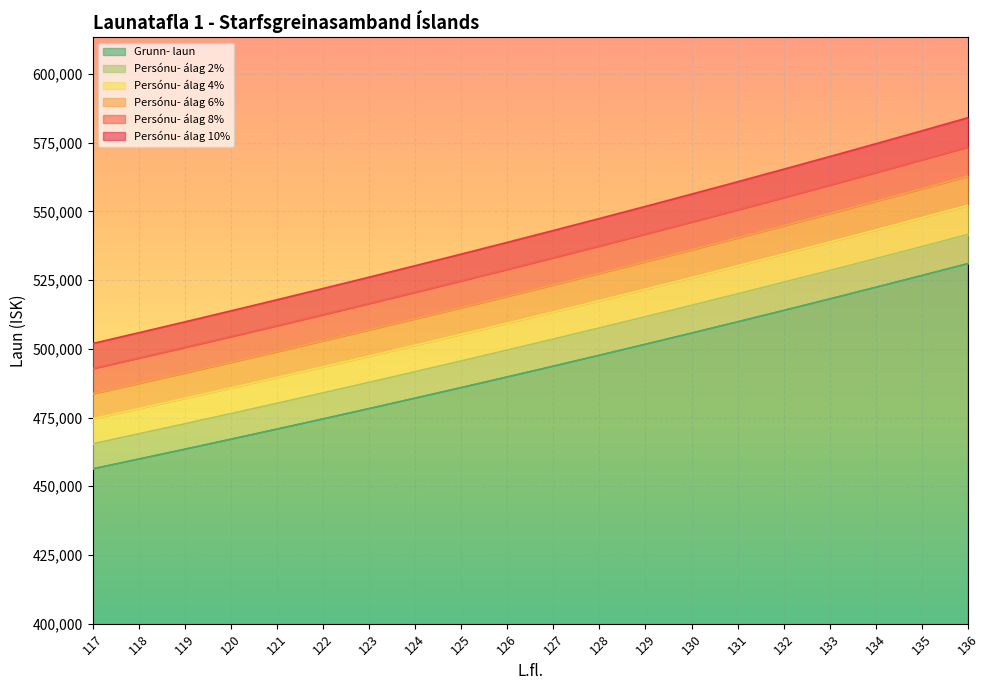

Rank the categories by Persónu- álag 8% value from highest to lowest.

136, 135, 134, 133, 132, 131, 130, 129, 128, 127, 126, 125, 124, 123, 122, 121, 120, 119, 118, 117